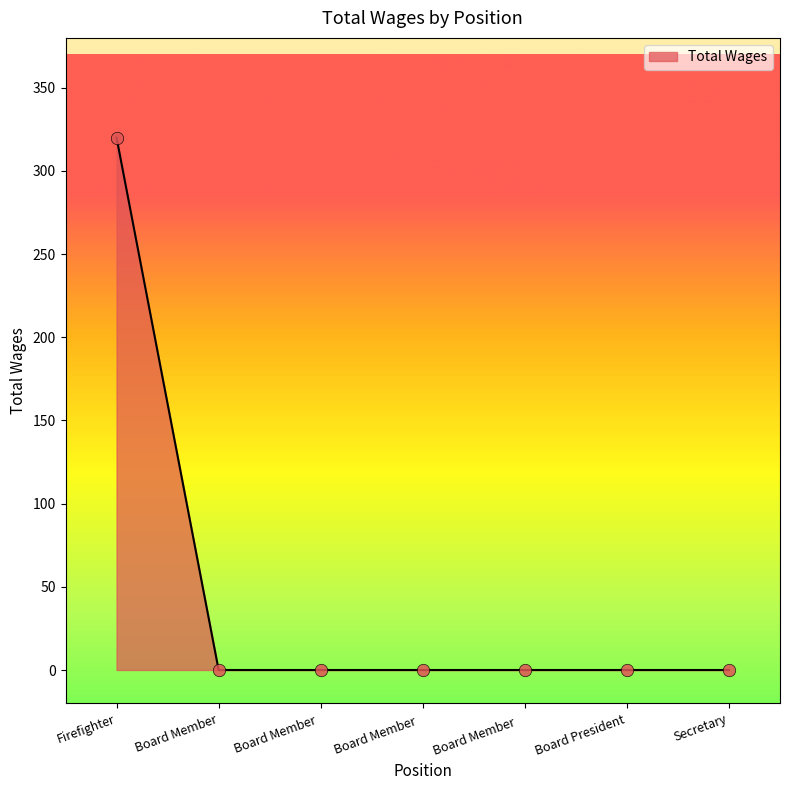

The chart shows a value of -137 at Board Member . True or false?

False